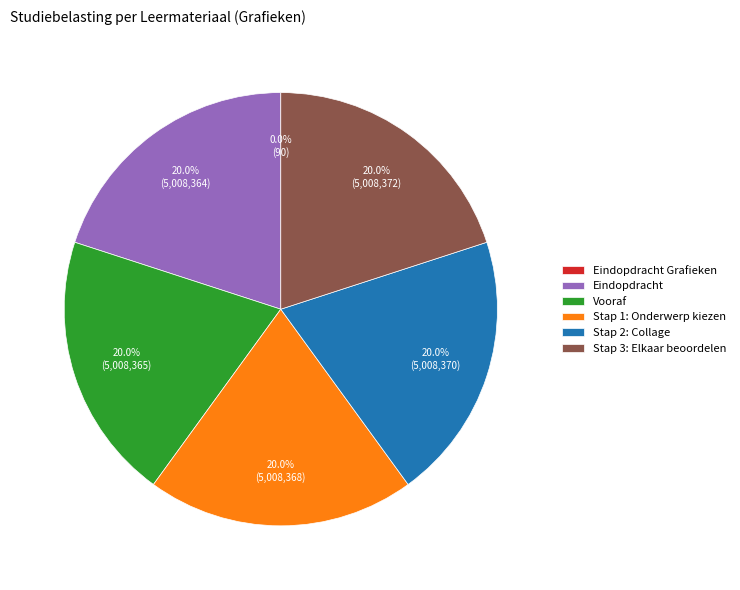

Is Stap 3: Elkaar beoordelen the majority of the pie?

No